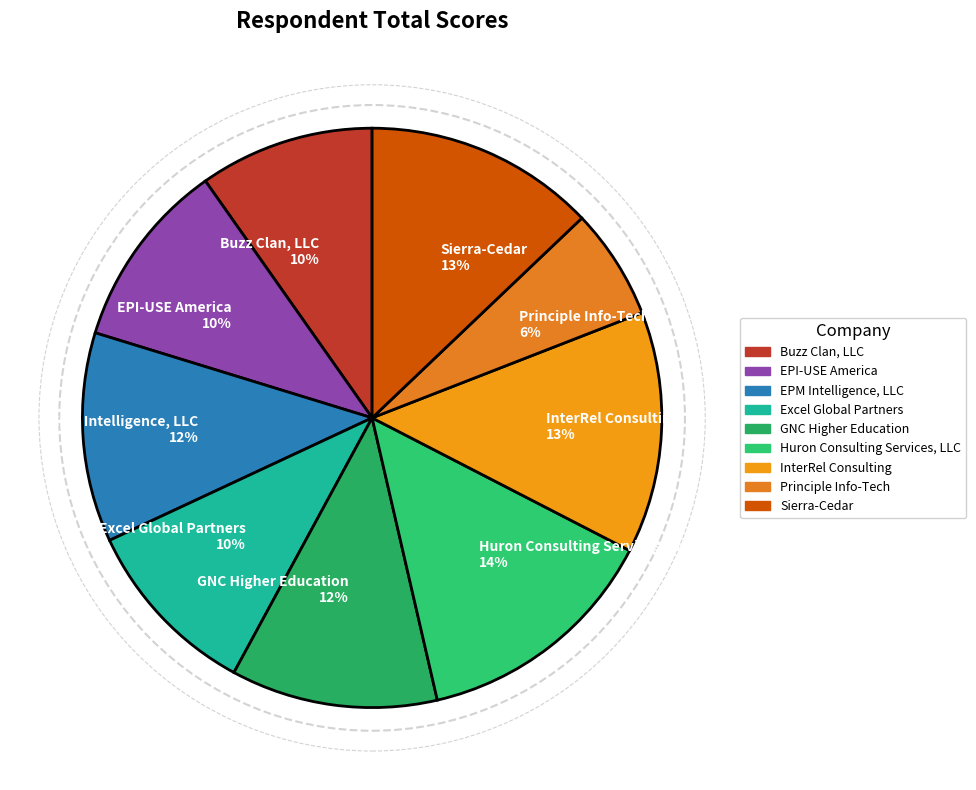

To the nearest percent, what is the average slice percentage?

11%